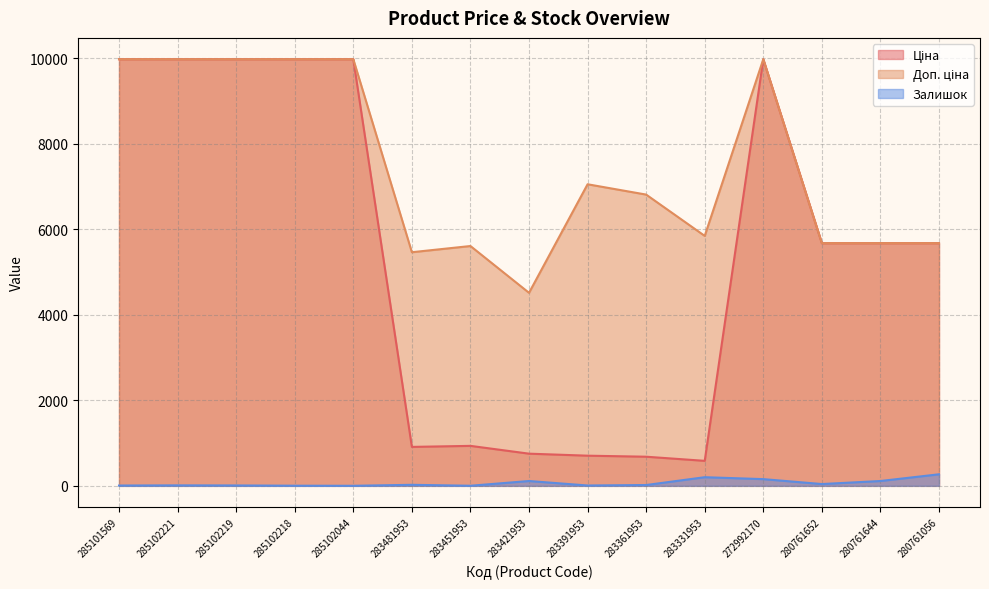

Is the value of Доп. ціна at 283361953 greater than the value of Залишок at 272992170?

Yes